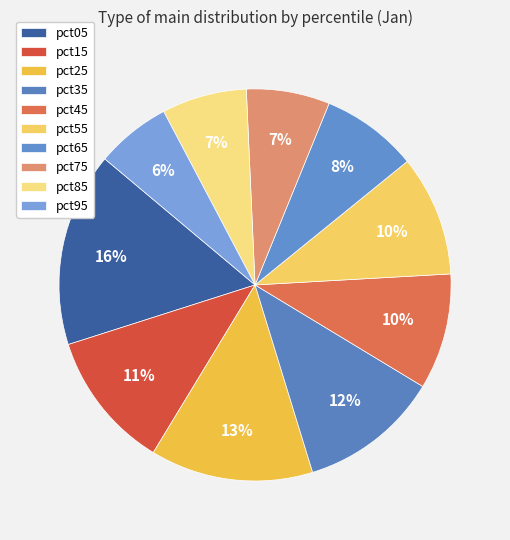

Rank the categories by value from lowest to highest.

pct95, pct75, pct85, pct65, pct45, pct55, pct15, pct35, pct25, pct05